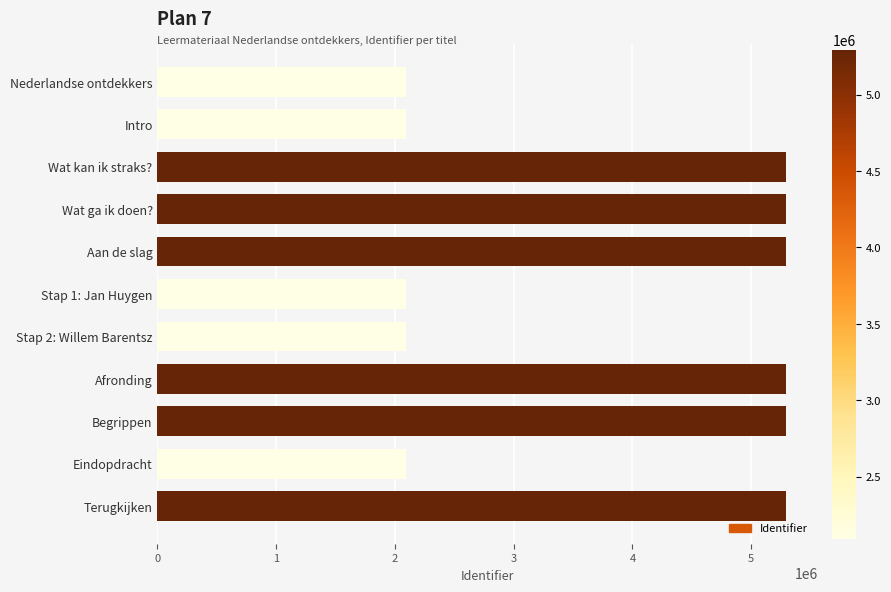

What is the minimum value shown in the chart?

2095578